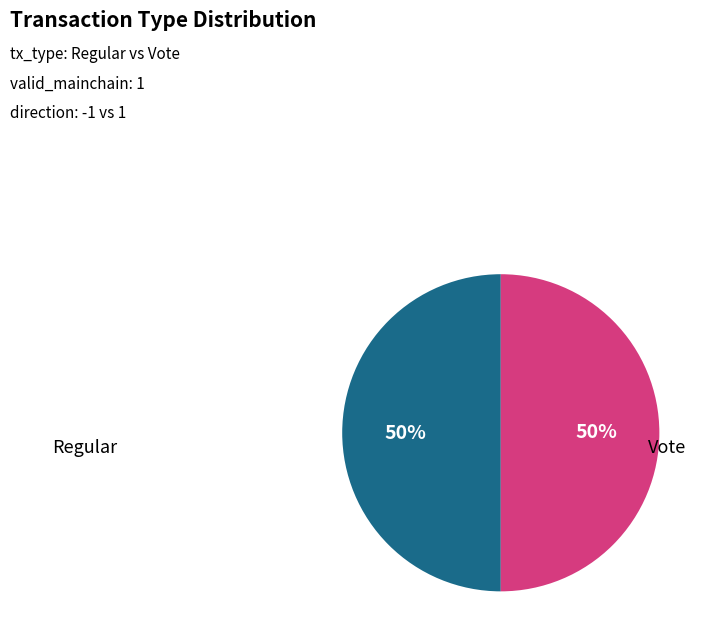

Is it true that Regular is 50% of the pie?

True